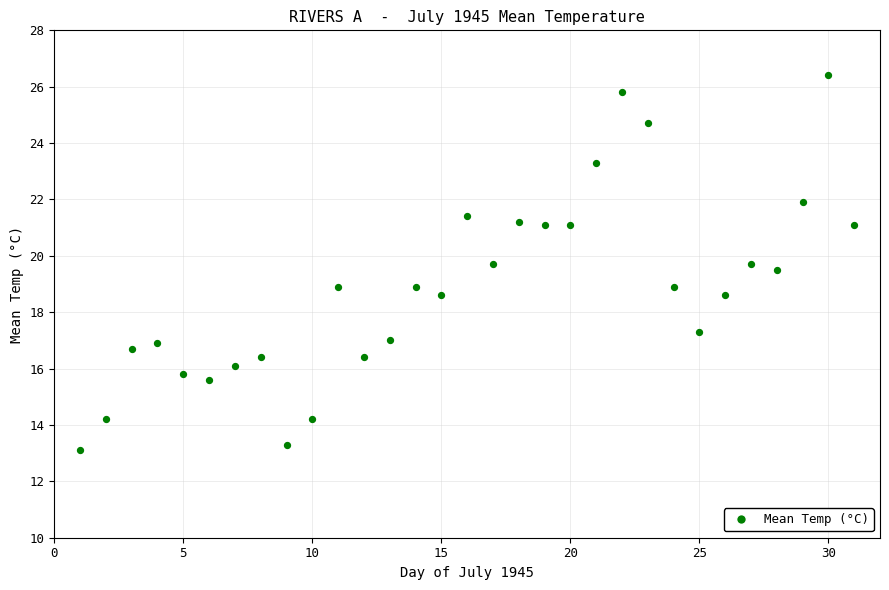

What is the range of Y values (max minus min)?

13.3